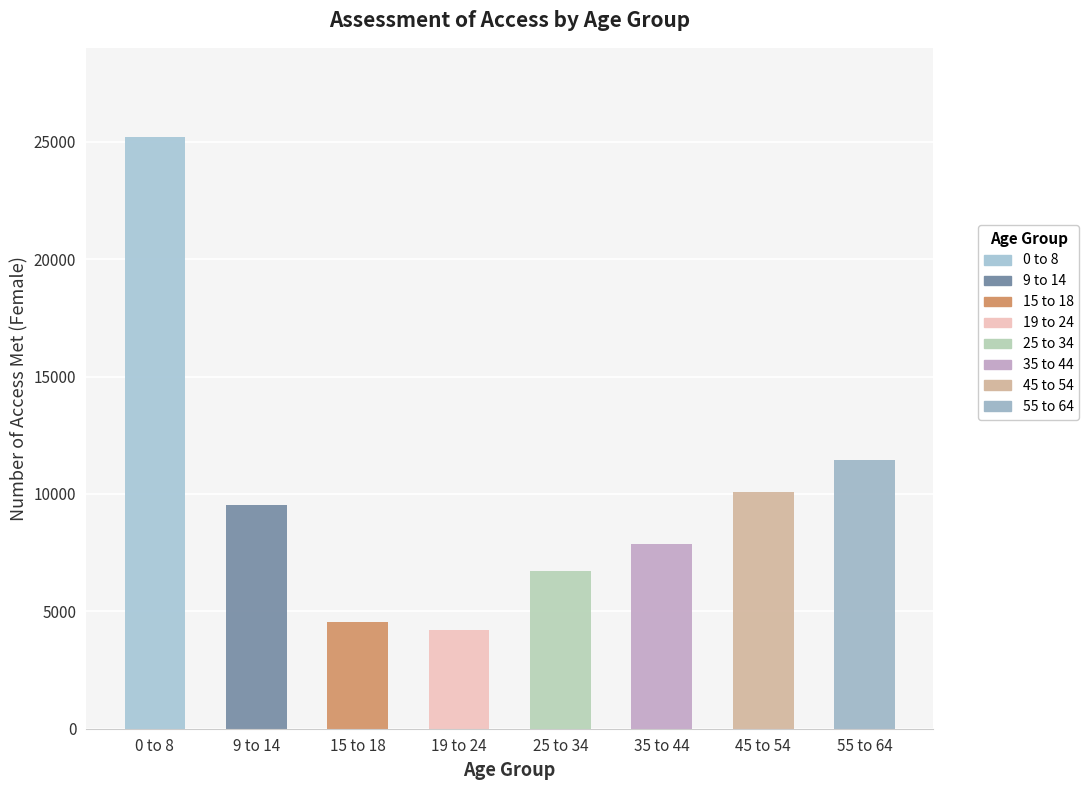

Reading left to right, transcribe all the data shown in this chart.

25217	9532	4551	4207	6728	7871	10069	11464